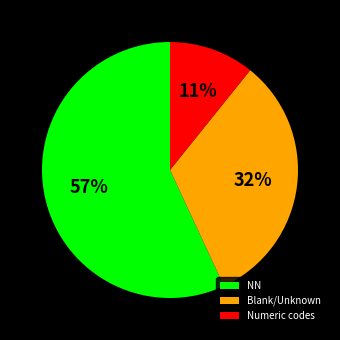

The Blank/Unknown slice represents 23% of the pie. True or false?

False